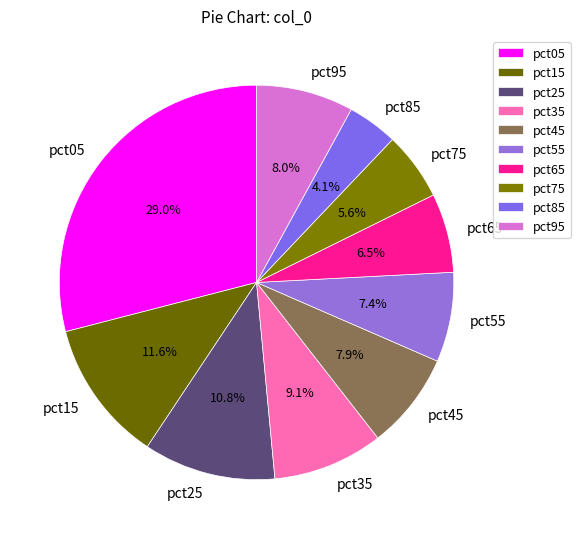

Count the number of slices in the pie.

10